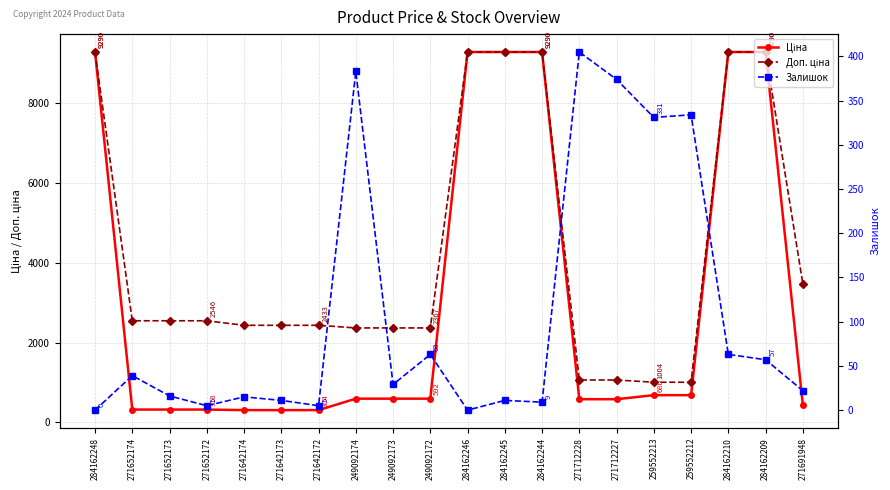

True or false: Ціна and Доп. ціна intersect in this chart.

False